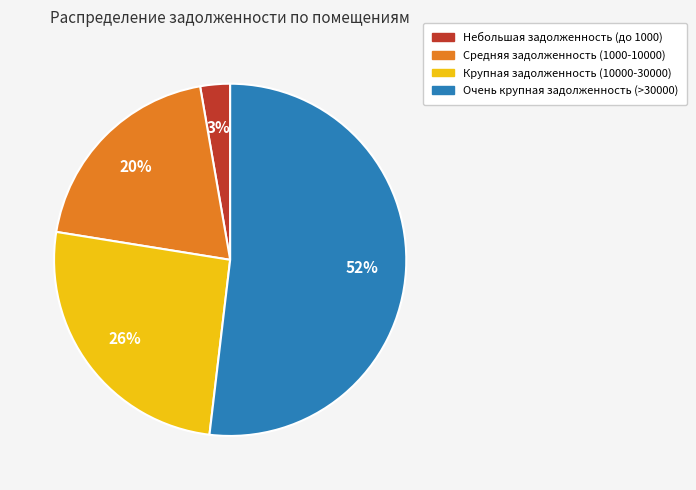

To the nearest percent, what is the average slice percentage?

25%